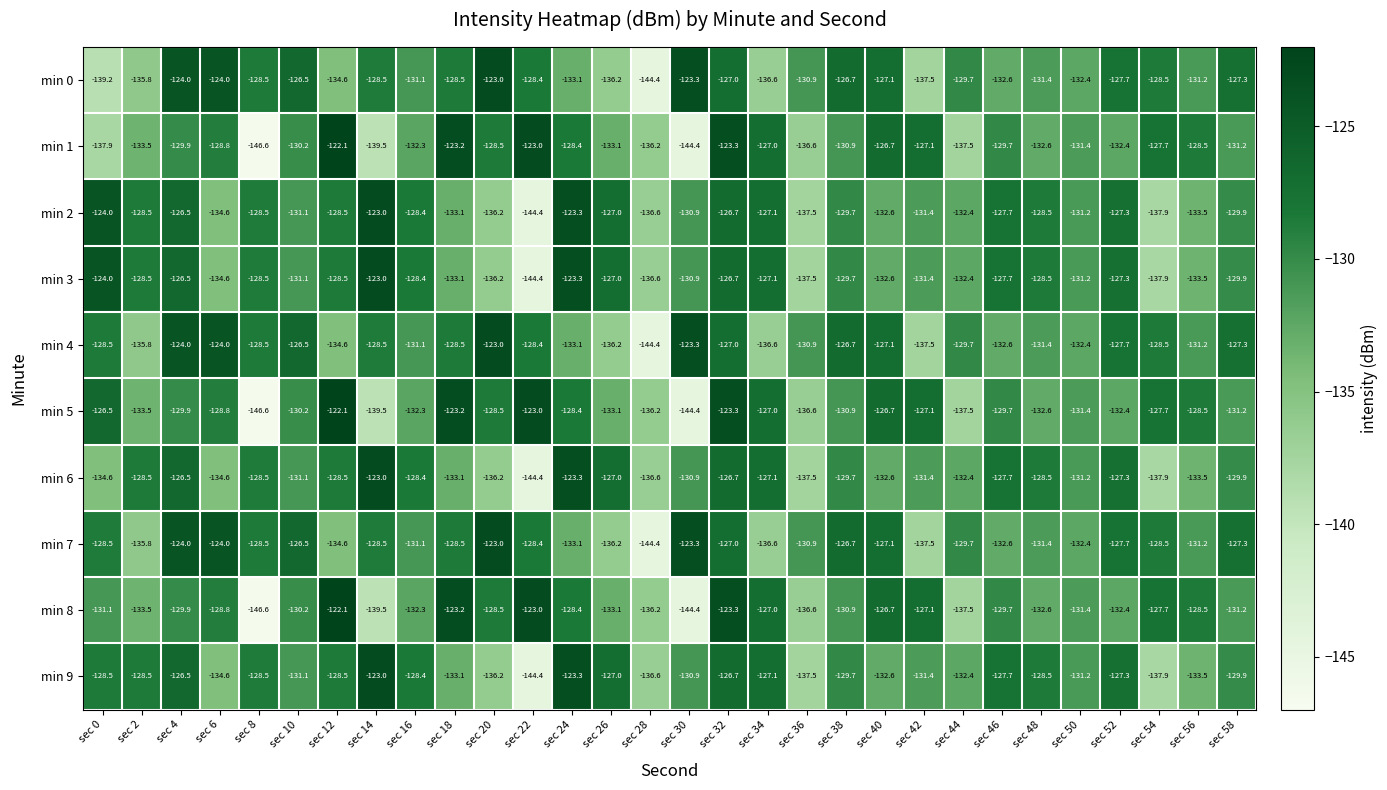

What is the approximate value of min 1 at sec 28?

-136.2